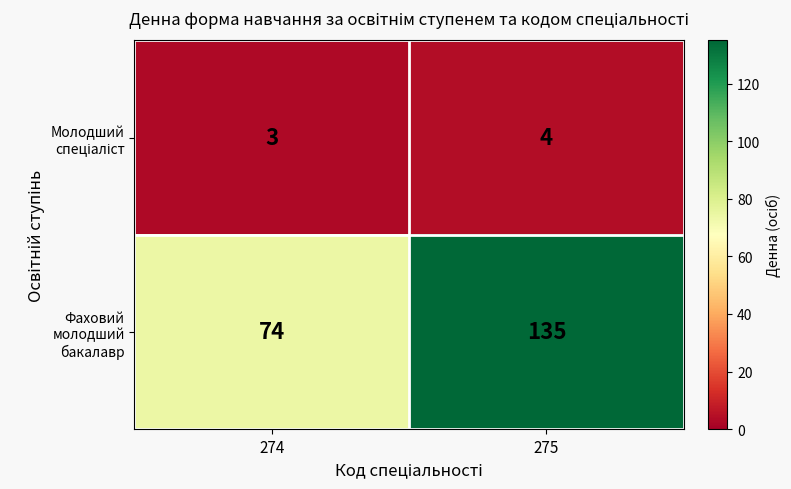

The Фаховий молодший бакалавр series shows 209 at 275. True or false?

False